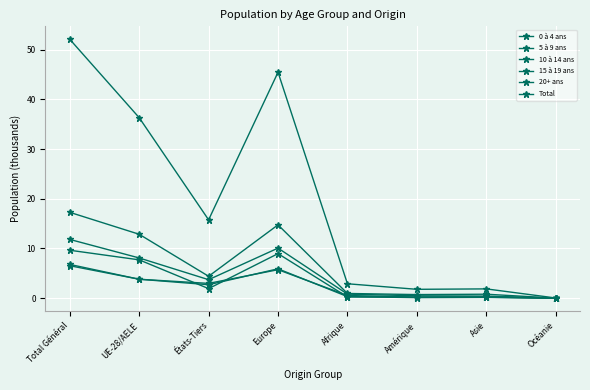

True or false: 10 à 14 ans and Total intersect in this chart.

False